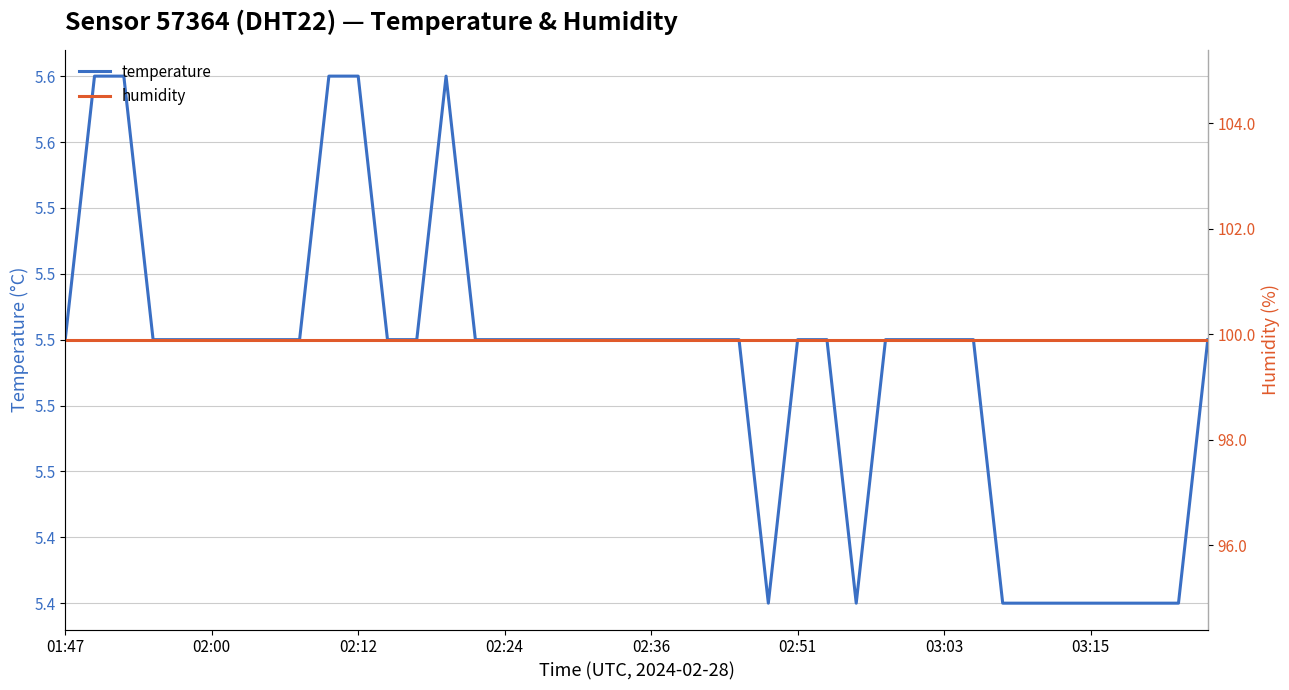

Which has a higher value, 34 or 02:36?

02:36